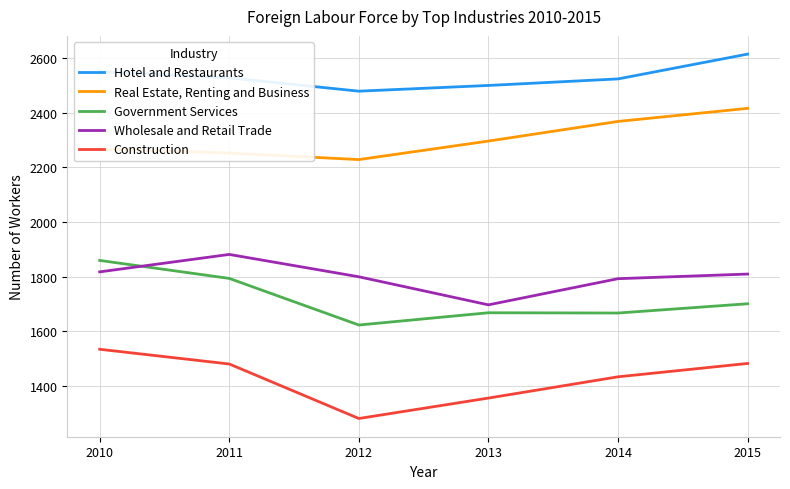

Which category has the highest value in the Construction series?

2010